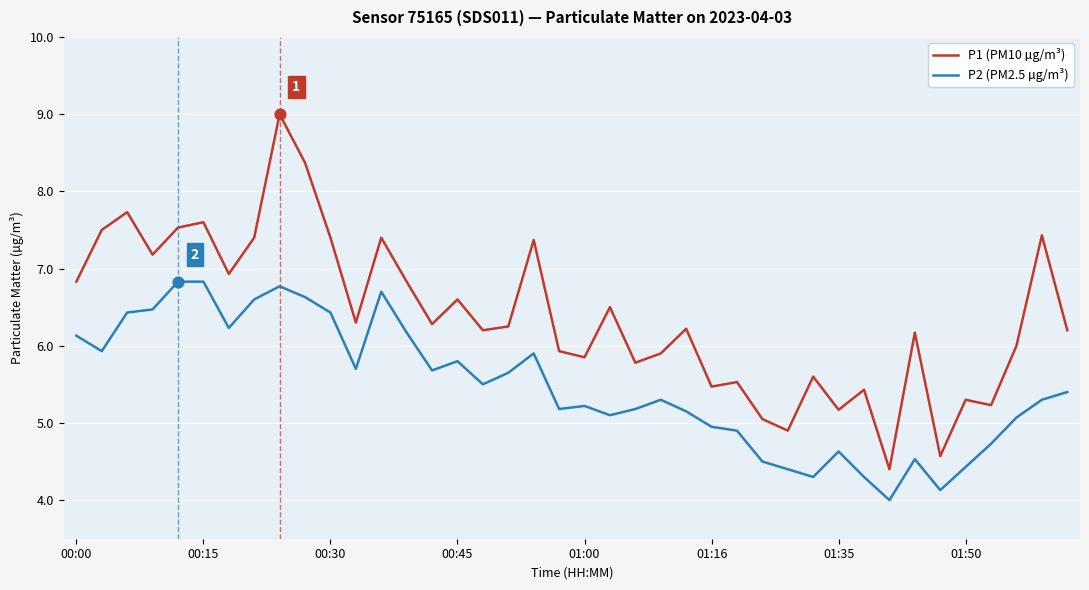

Which series has the largest total across all categories?

P1 (PM10 µg/m³)